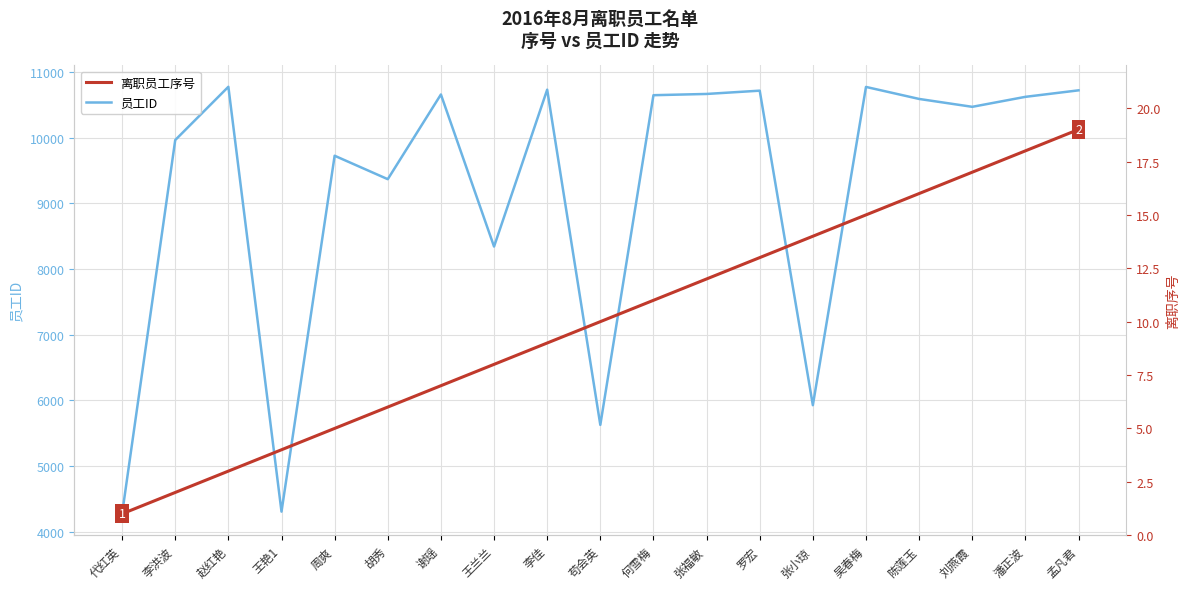

What is the label of the 5th point from the right?

吴春梅